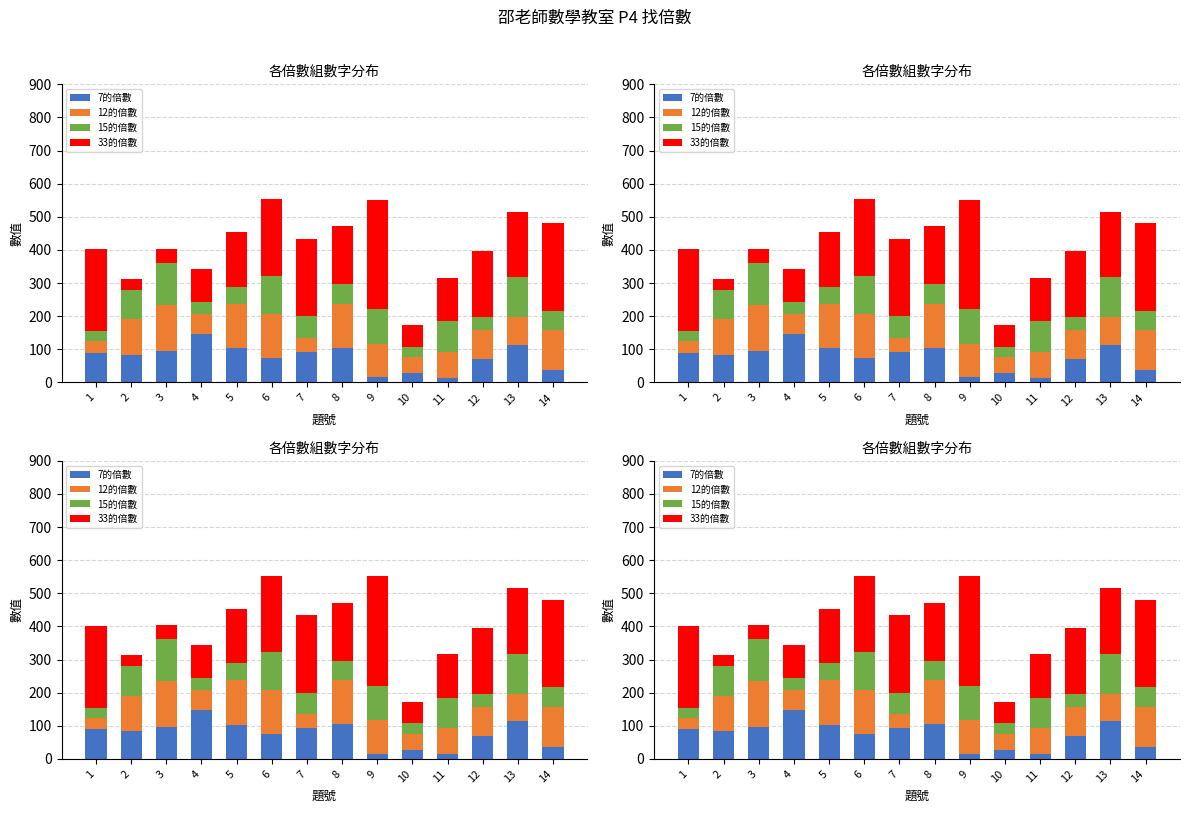

Which label corresponds to the smallest value in the chart?

11